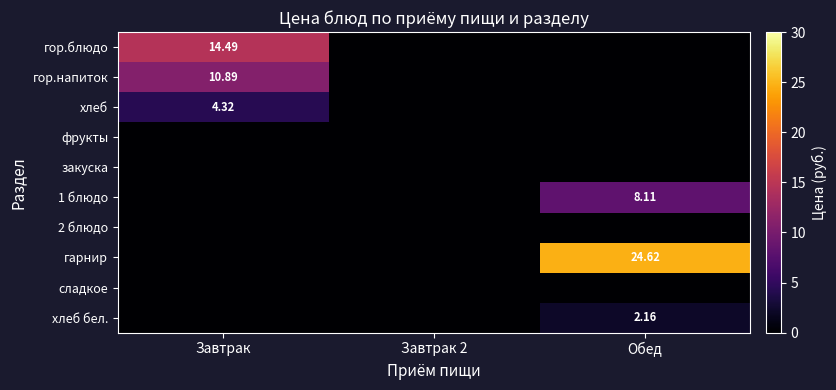

What is the difference between the хлеб values at Обед and Завтрак?

4.3